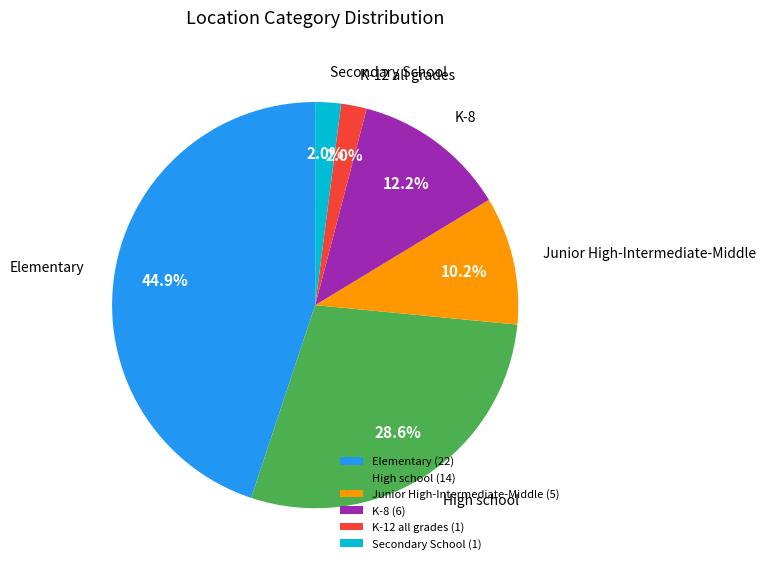

What percentage do Junior High-Intermediate-Middle (5) and K-12 all grades (1) together represent?

12.2%